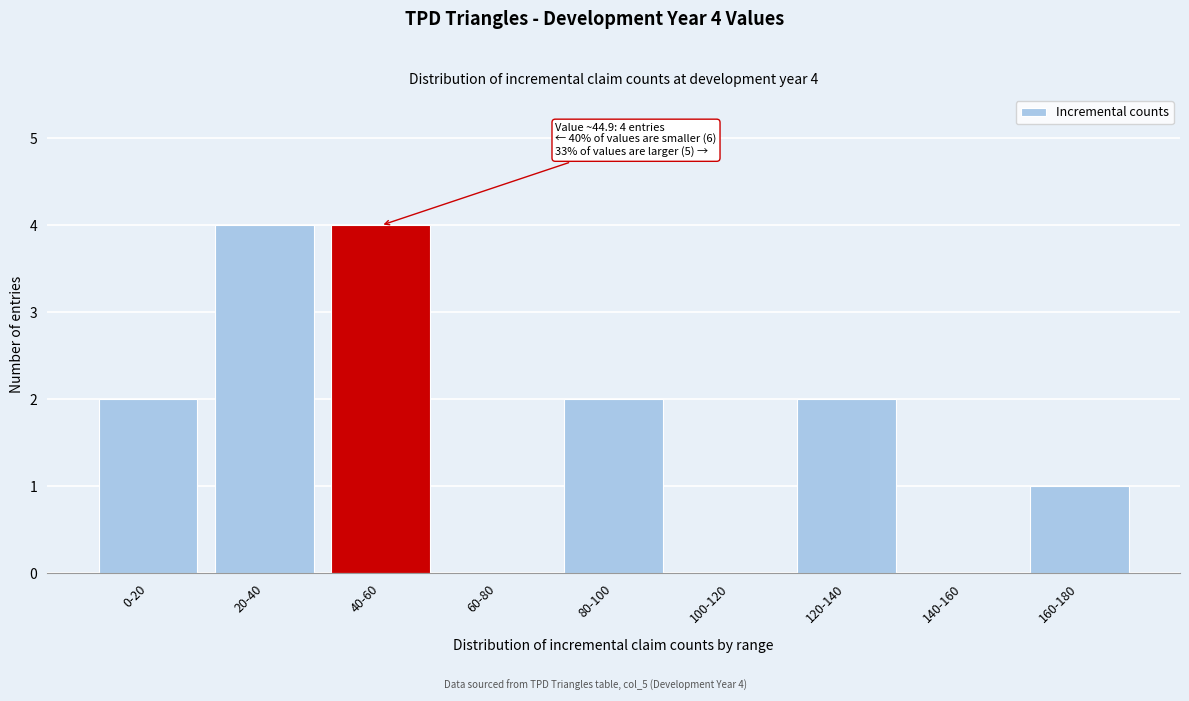

Reading left to right, what are all the values shown in this chart?

0-20=2	20-40=4	40-60=4	60-80=0	80-100=2	100-120=0	120-140=2	140-160=0	160-180=1